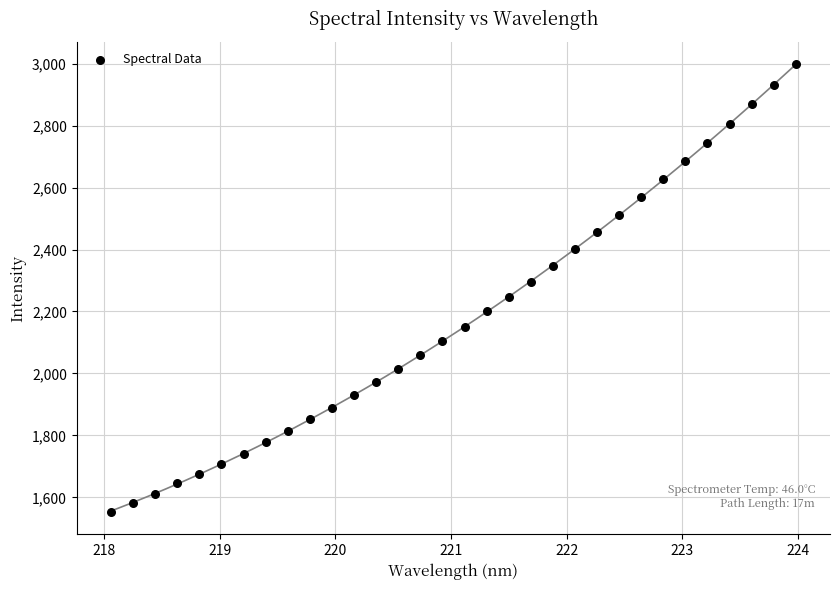

What is the range of Y values (max minus min)?

1445.8